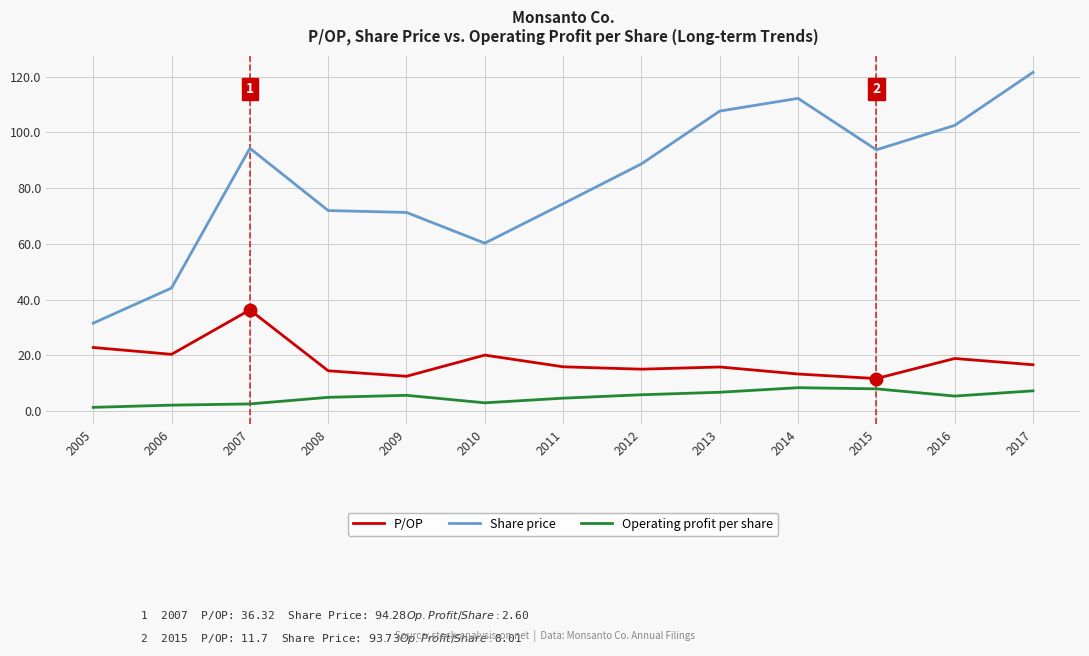

At how many categories does at least one series exceed 33?

12